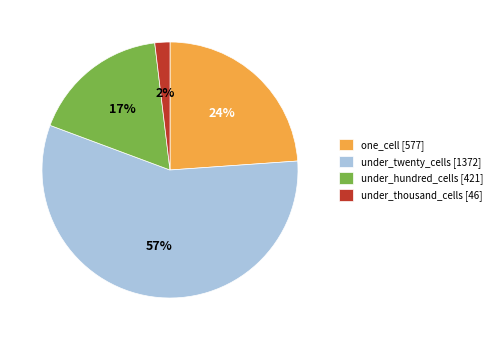

To the nearest percent, what is the difference between the largest and smallest slice percentages?

55%